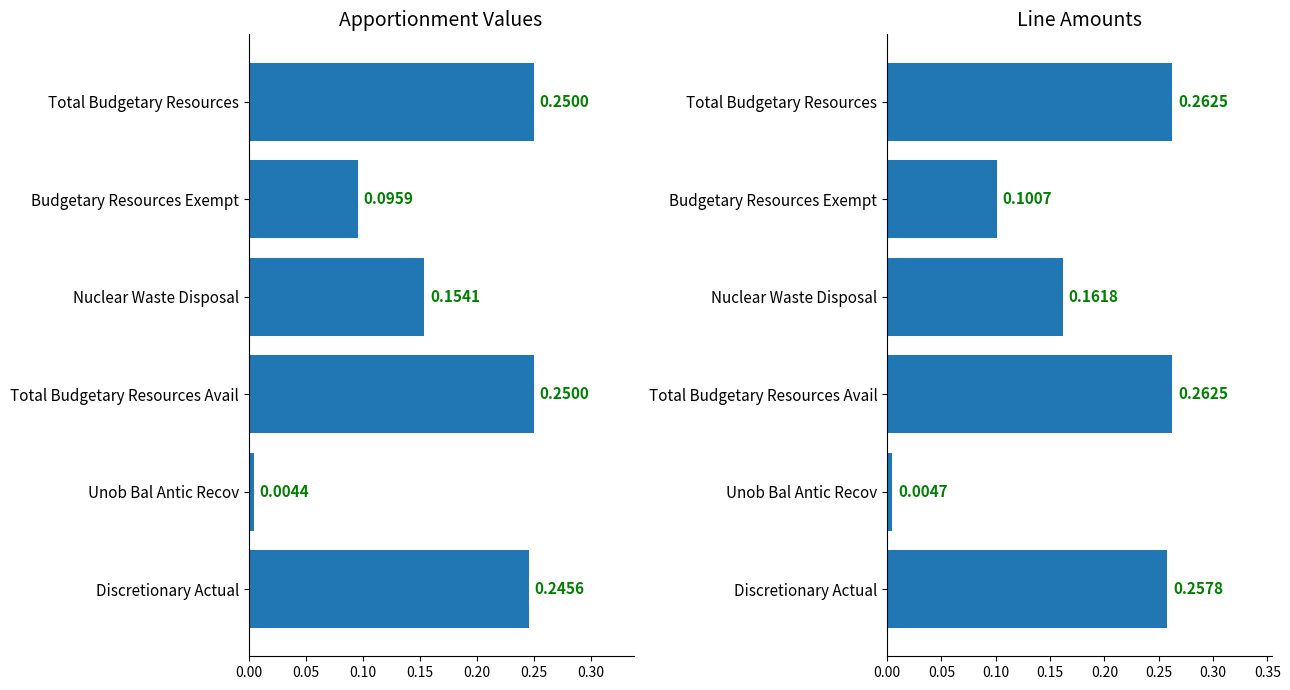

Are the bars grouped side by side (vs. stacked)?

Yes